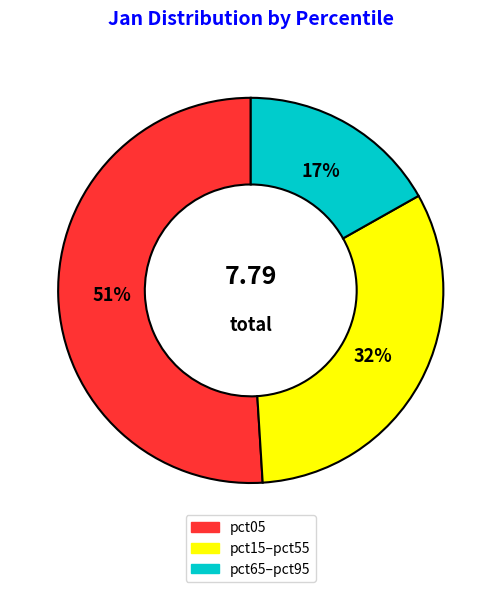

What is the smallest slice in the pie chart?

pct65–pct95